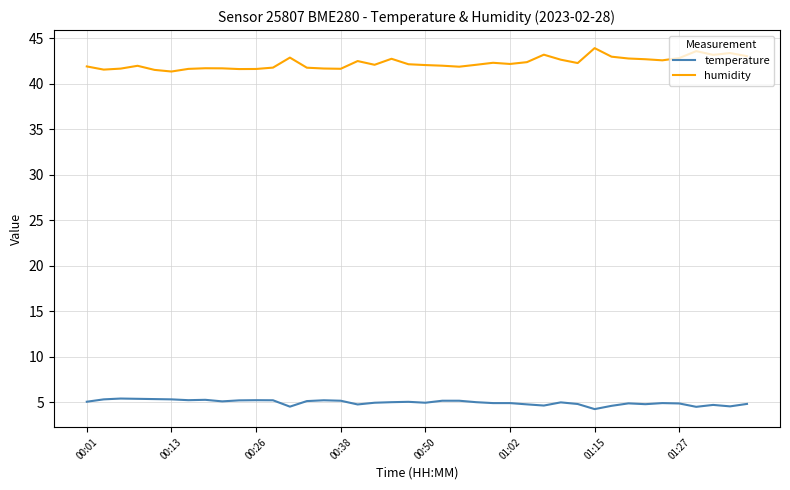

Rank the series by their maximum value, from highest to lowest.

humidity, temperature